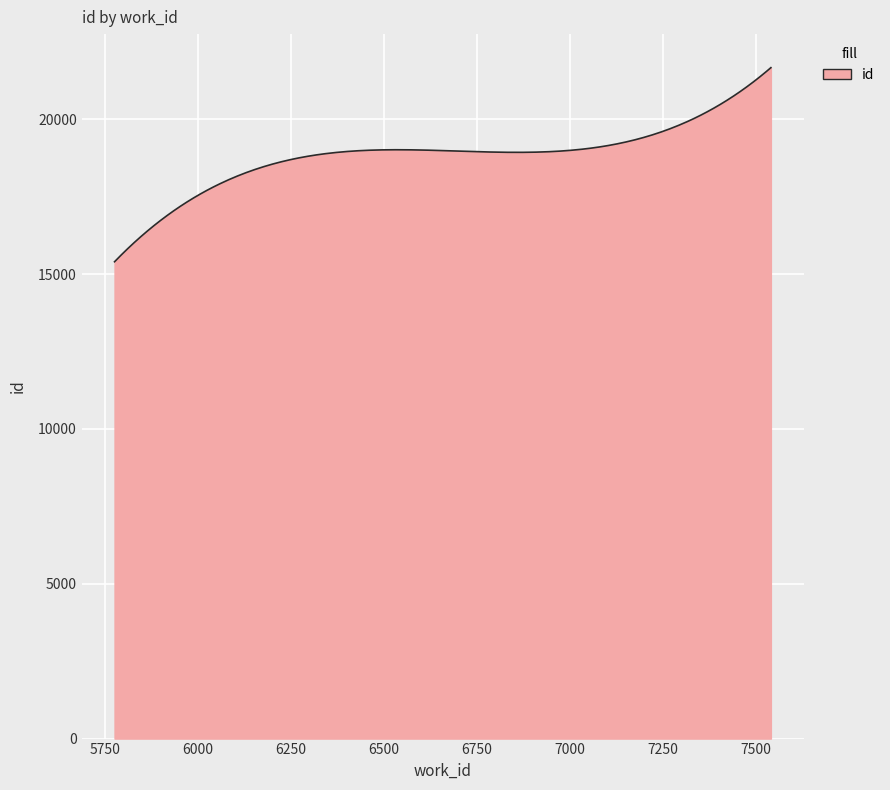

What is the greatest value displayed?

21670.0